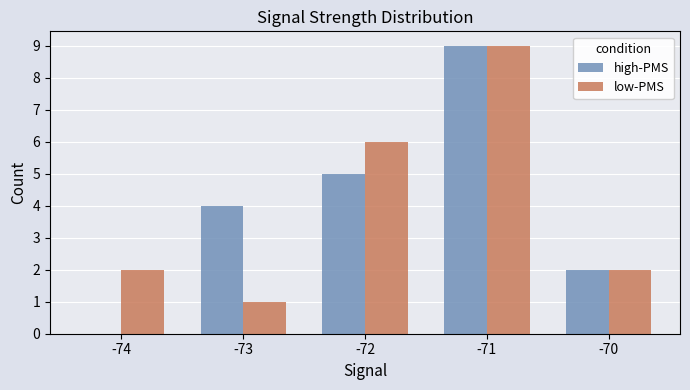

What is the sum of the high-PMS values at -70 and -72?

7